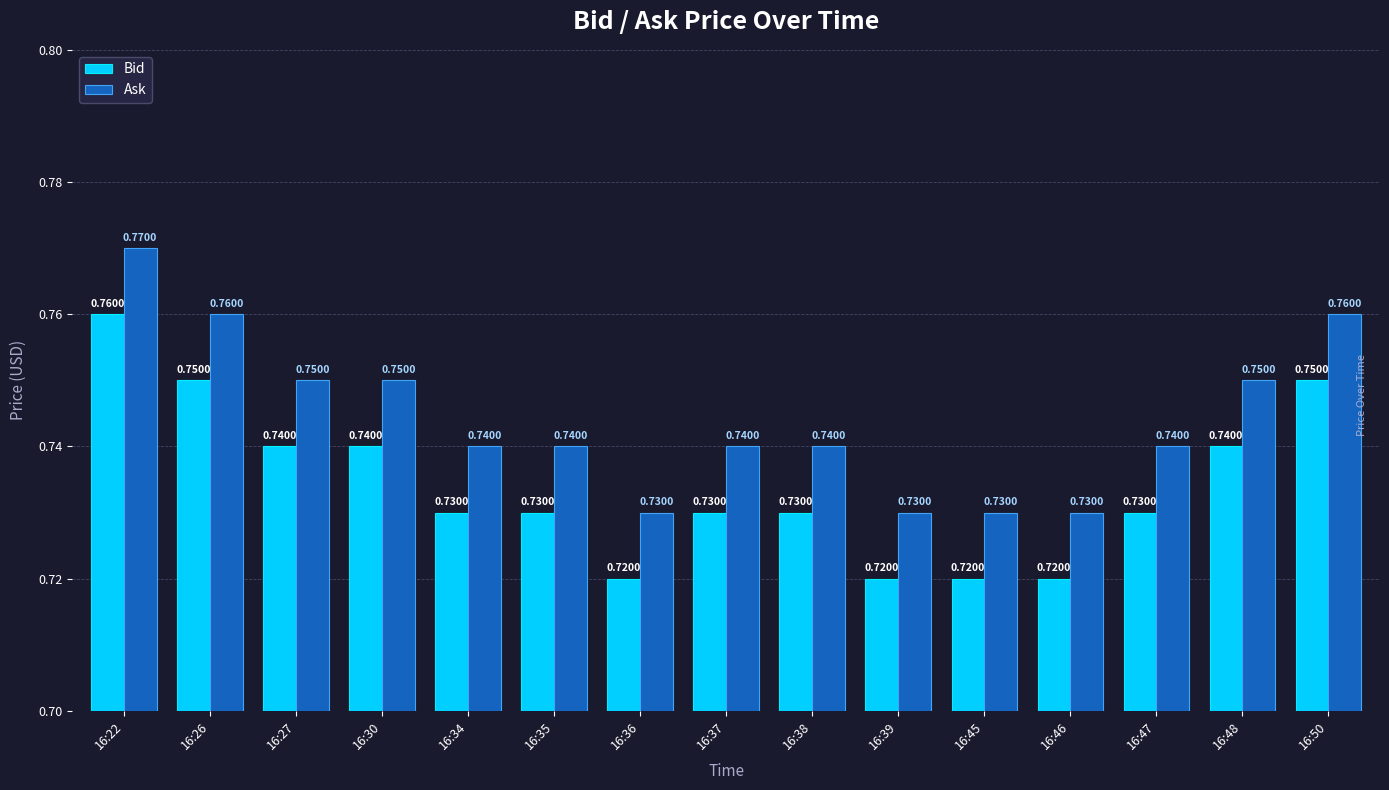

What is the sum of all Ask values?

11.2